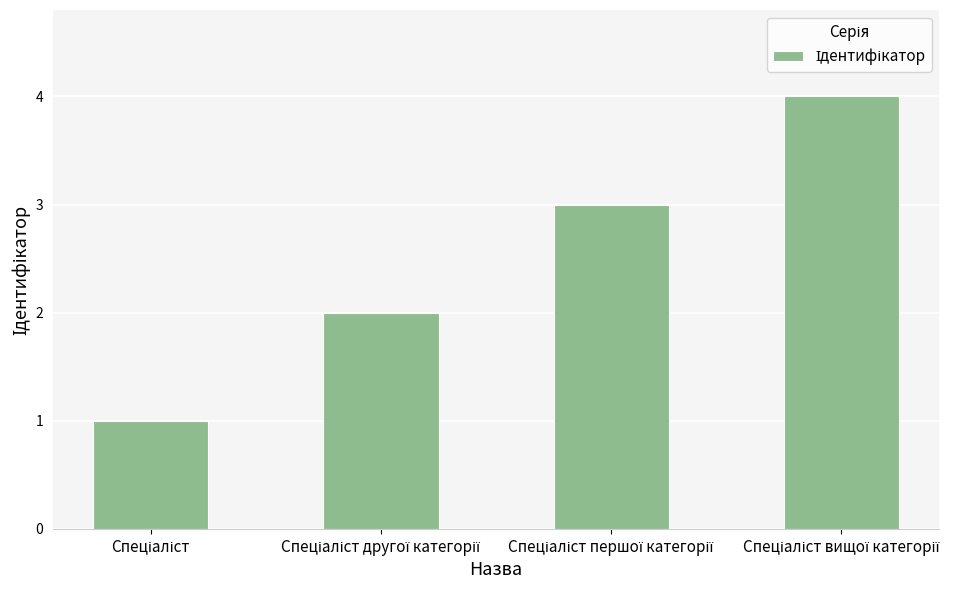

What is the sum of all values?

10